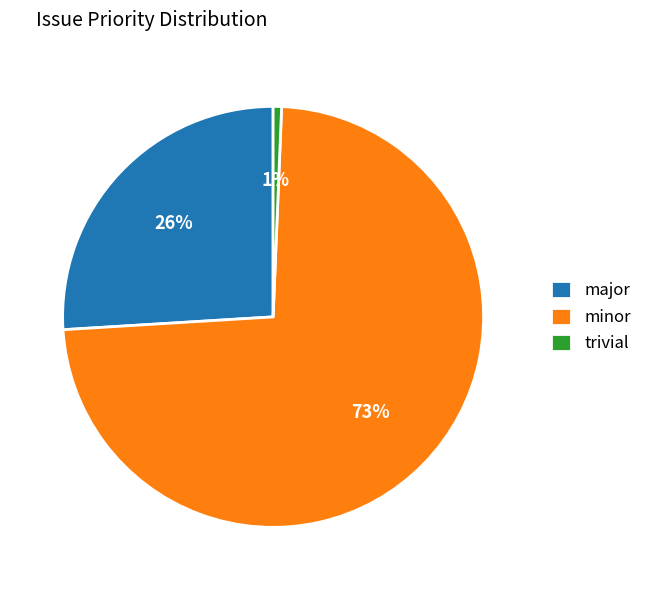

Count the number of slices in the pie.

3